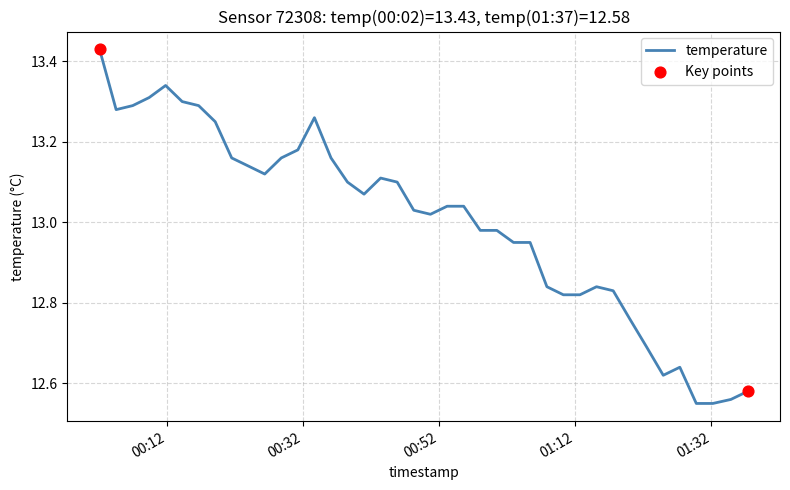

What is the difference between the maximum and minimum values?

0.9